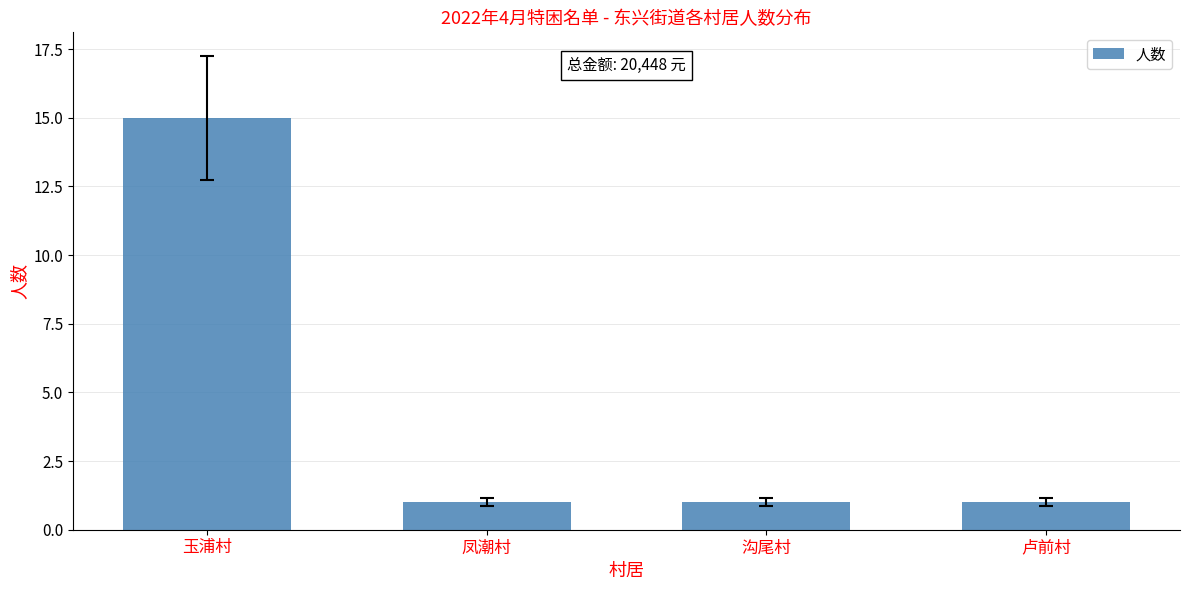

What is the greatest value displayed?

15